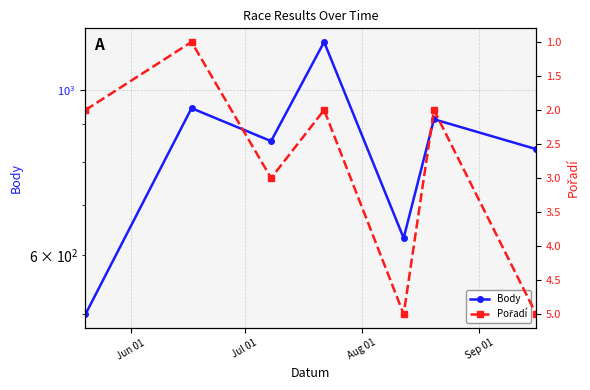

Reading left to right, extract all data points from this chart.

Body: 499	946	854	1162	632	914	833
Pořadí: 2	1	3	2	5	2	5